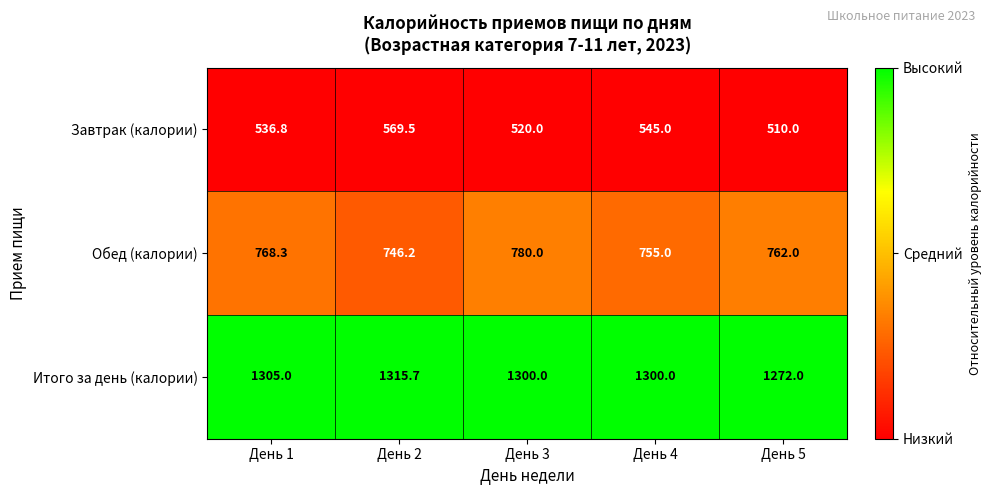

At which category is the sum across all series the highest?

День 2